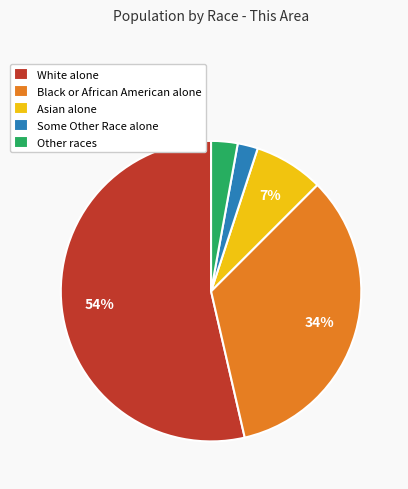

Do Asian alone and White alone together represent more than half of the pie?

Yes